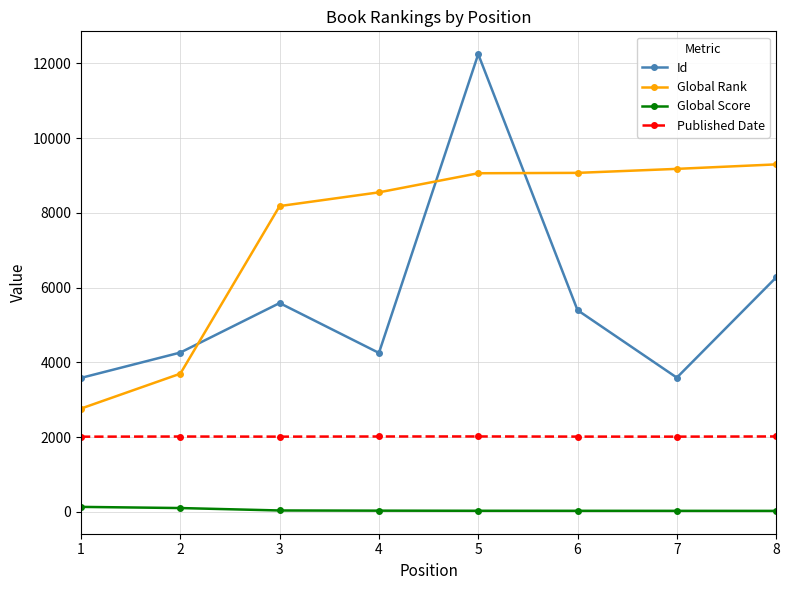

Is this an area chart (filled region under the line)?

No